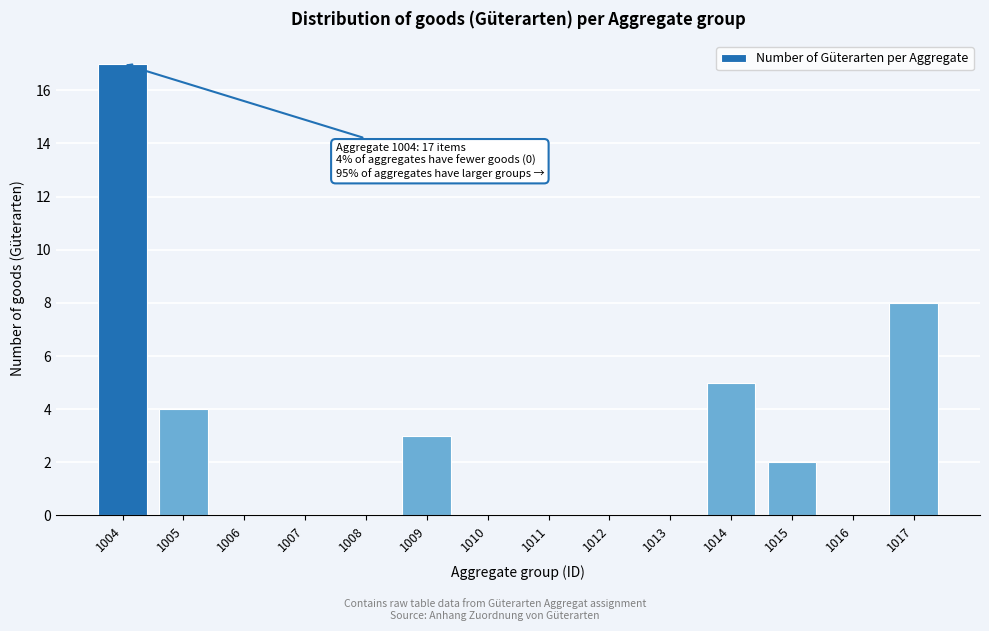

At which category does the chart reach its peak across all series?

1004